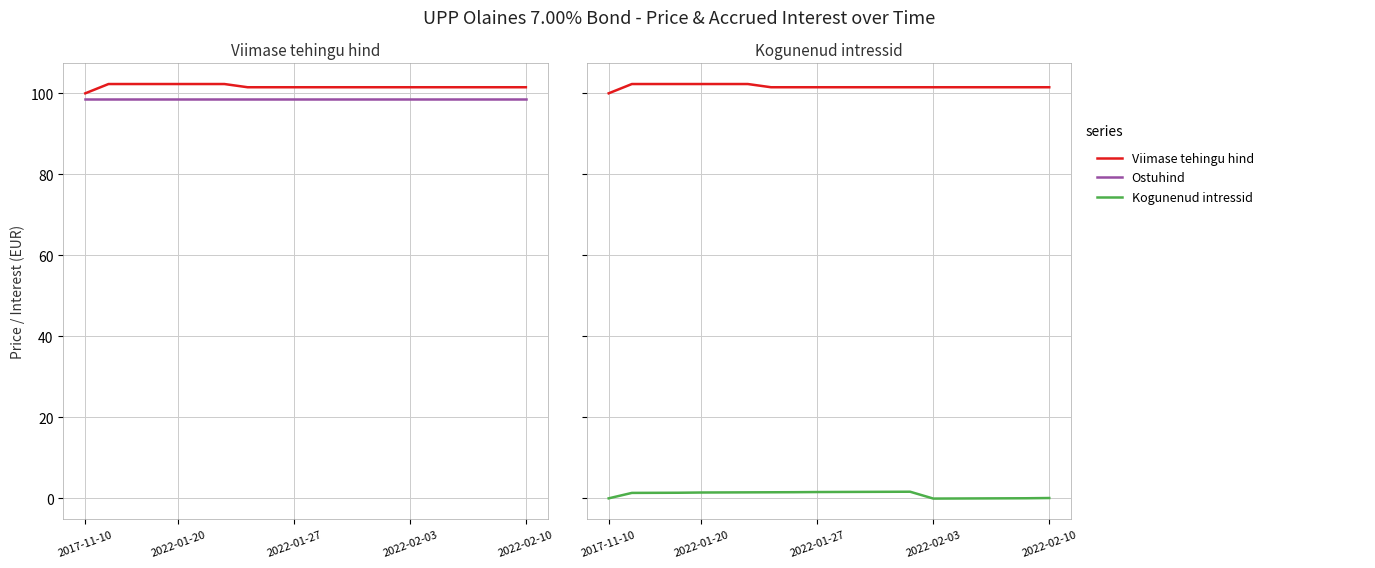

Count the Viimase tehingu hind values in the range 101 to 102.

13